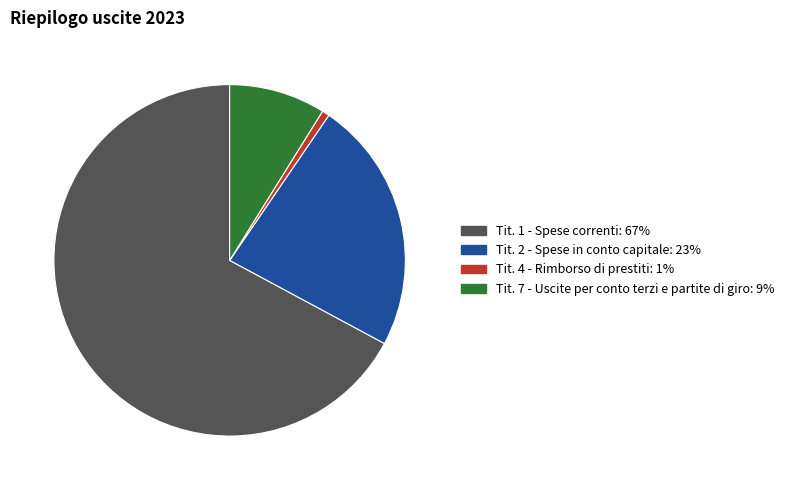

True or false: Tit. 2 - Spese in conto capitale accounts for 23% of the total.

True